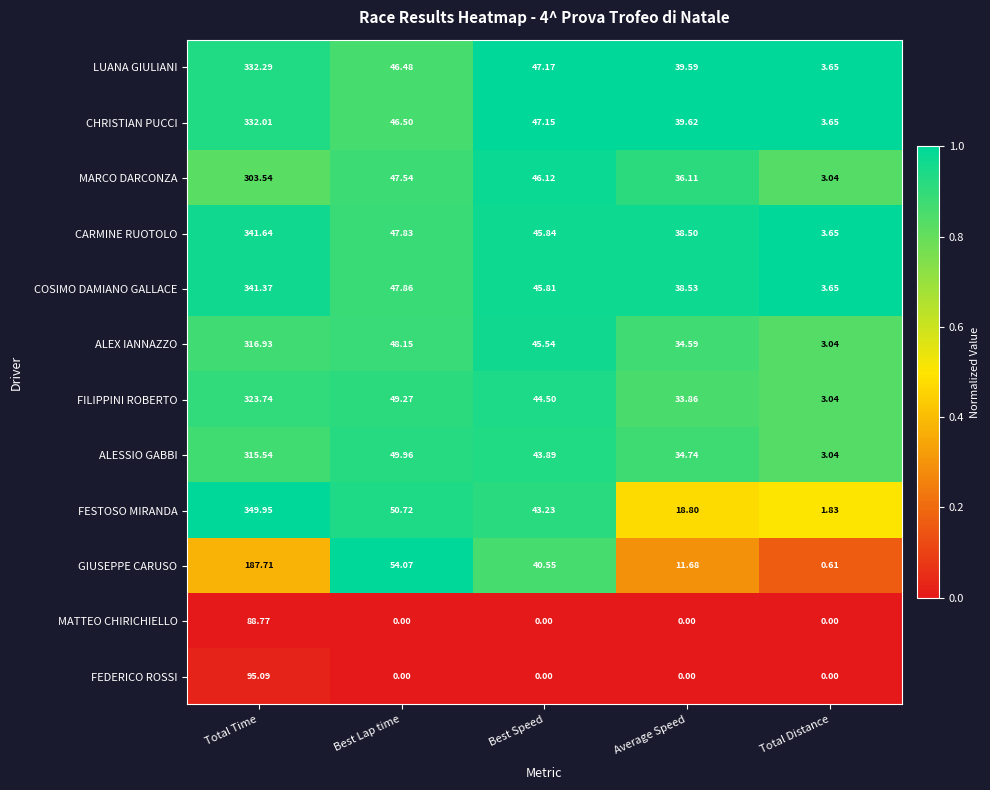

At which label is FESTOSO MIRANDA closest to 175?

Best Lap time